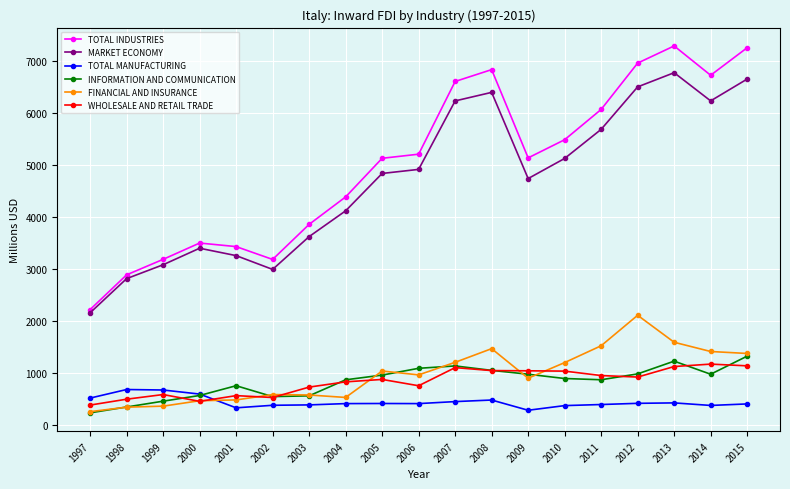

What is the total value across all series at 2007?

16767.3